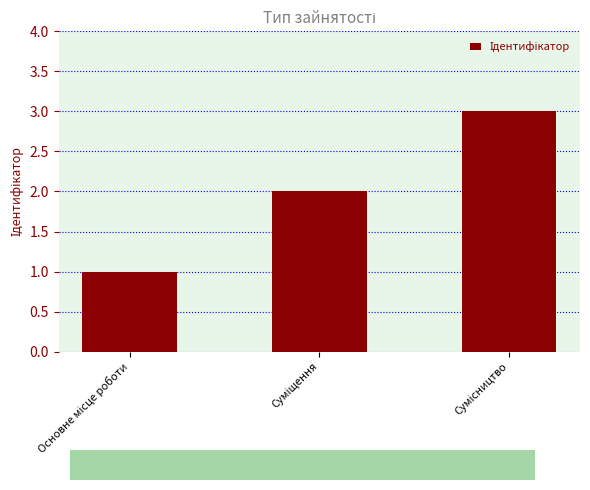

Count the number of categories in the chart.

3